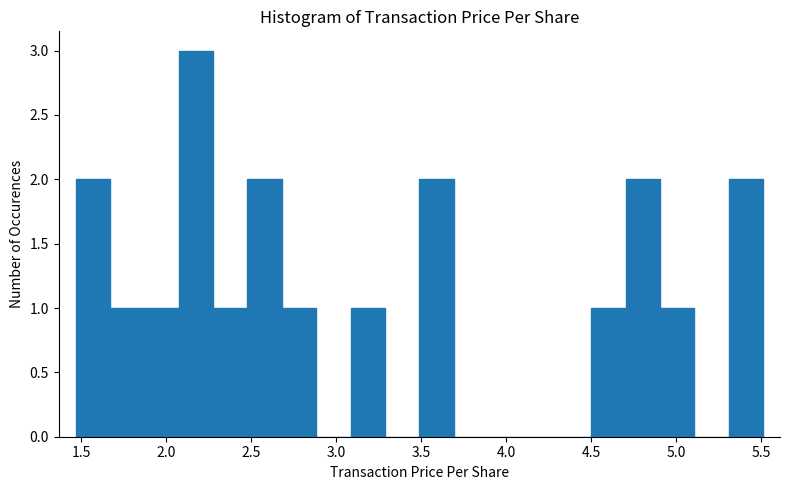

Reading left to right, transcribe this chart: for each bar, give the range it covers on the x-axis and its height. Neither the bar edges nor the heights are printed on the chart, so give them approximately, as read against the axes.

1.45 to 1.65: 2
1.65 to 1.85: 1
1.85 to 2.10: 1
2.10 to 2.30: 3
2.30 to 2.50: 1
2.50 to 2.70: 2
2.70 to 2.90: 1
2.90 to 3.10: 0
3.10 to 3.30: 1
3.30 to 3.50: 0
3.50 to 3.70: 2
3.70 to 3.90: 0
3.90 to 4.10: 0
4.10 to 4.30: 0
4.30 to 4.50: 0
4.50 to 4.70: 1
4.70 to 4.90: 2
4.90 to 5.10: 1
5.10 to 5.30: 0
5.30 to 5.50: 2